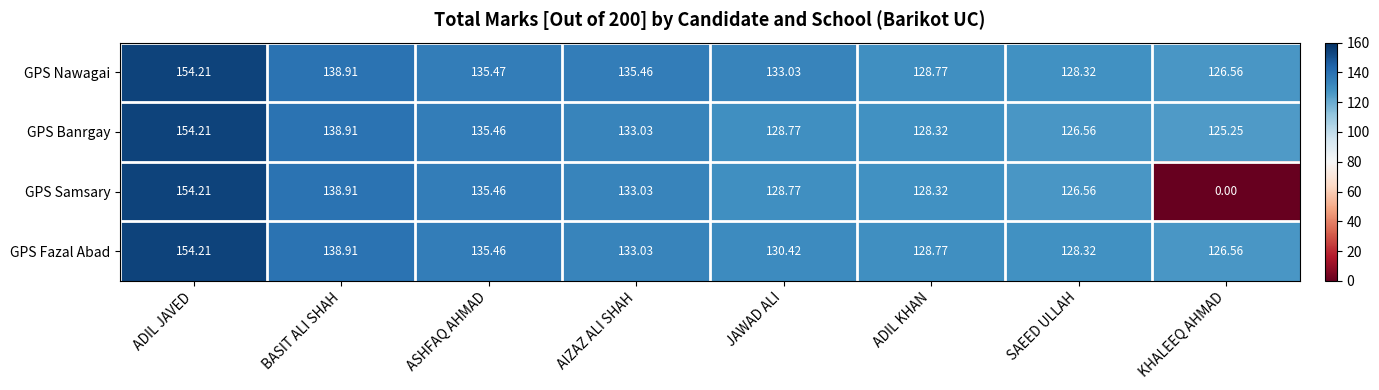

Which series has the largest total across all categories?

GPS Nawagai